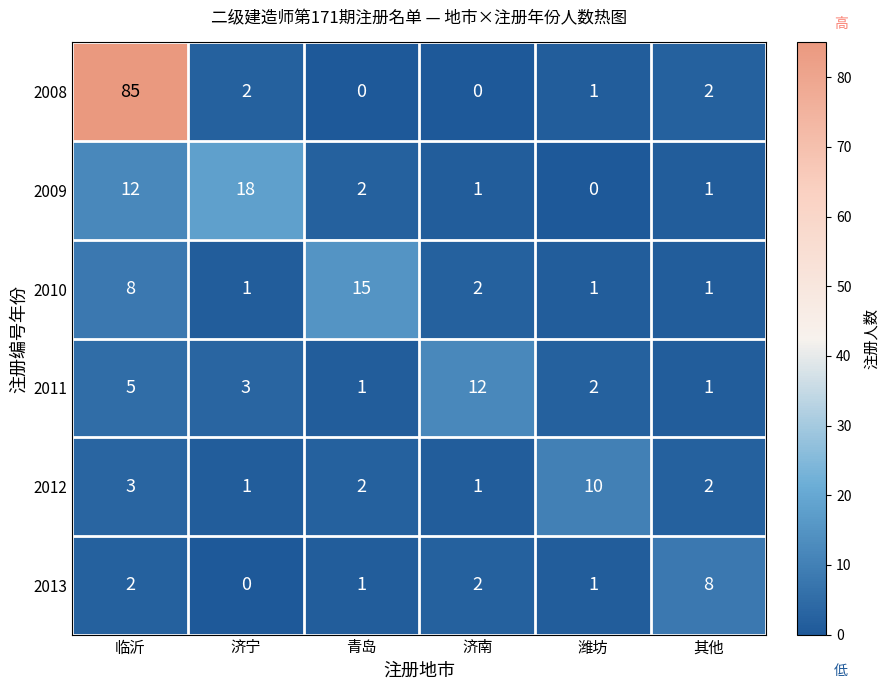

Which series has the widest spread of values?

2008